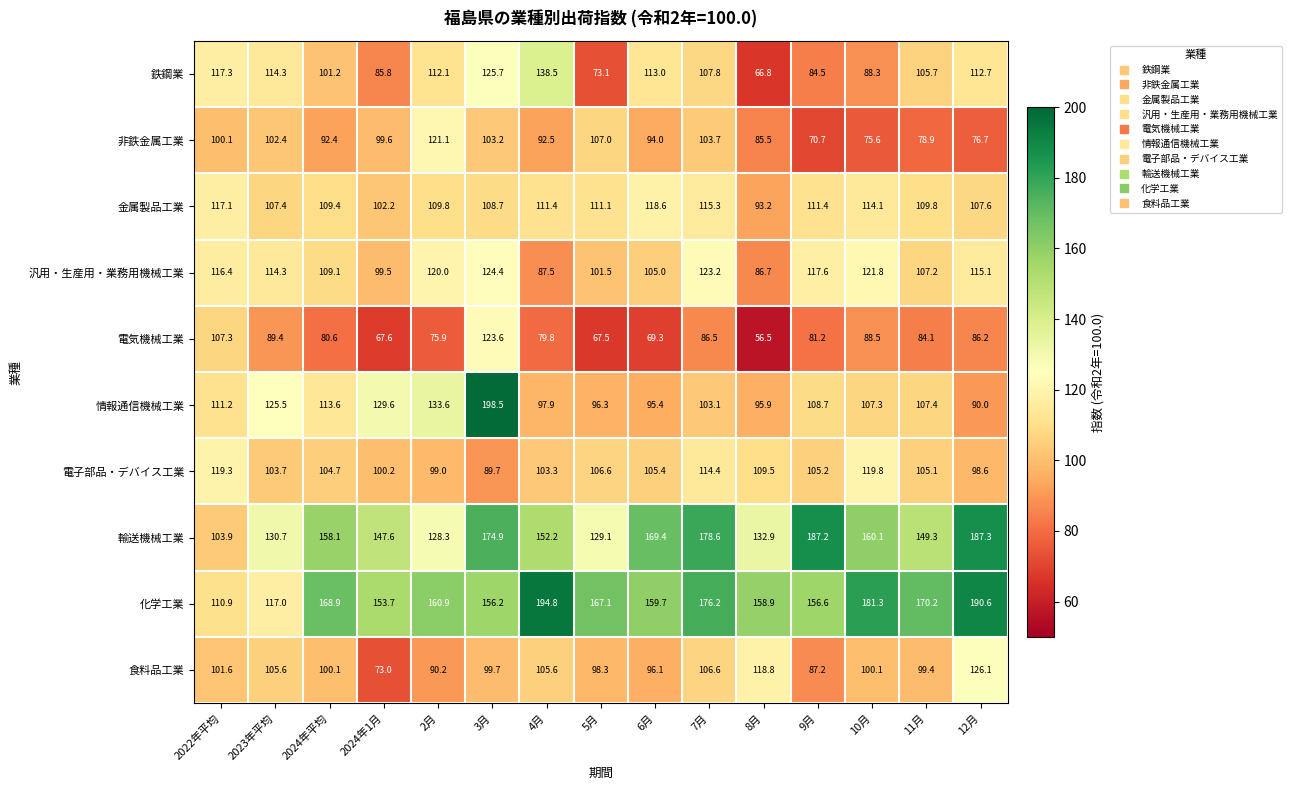

Which series has the largest total across all categories?

化学工業